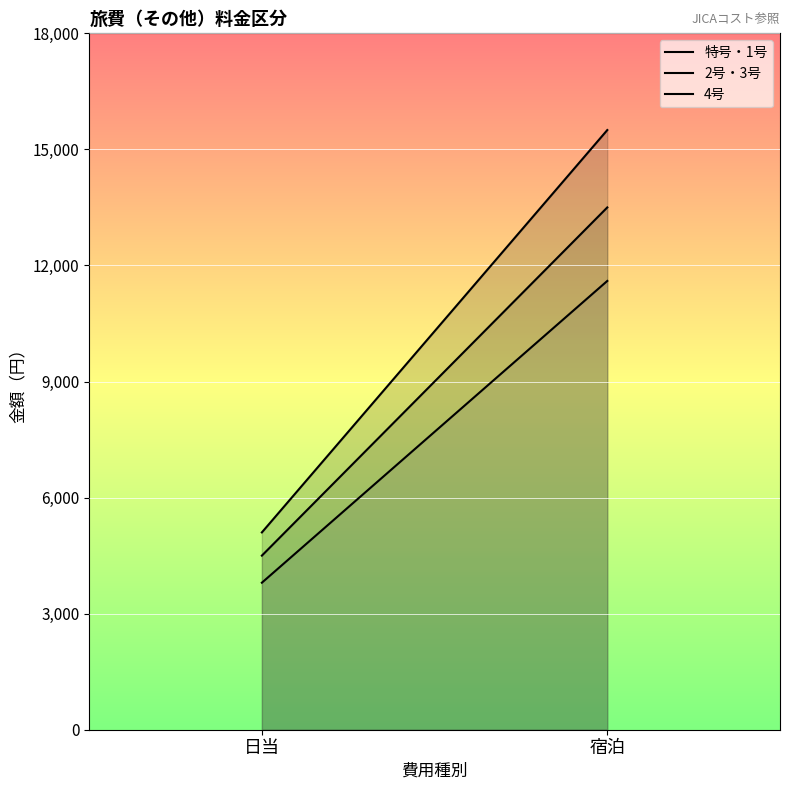

At how many categories does at least one series exceed 13111?

1